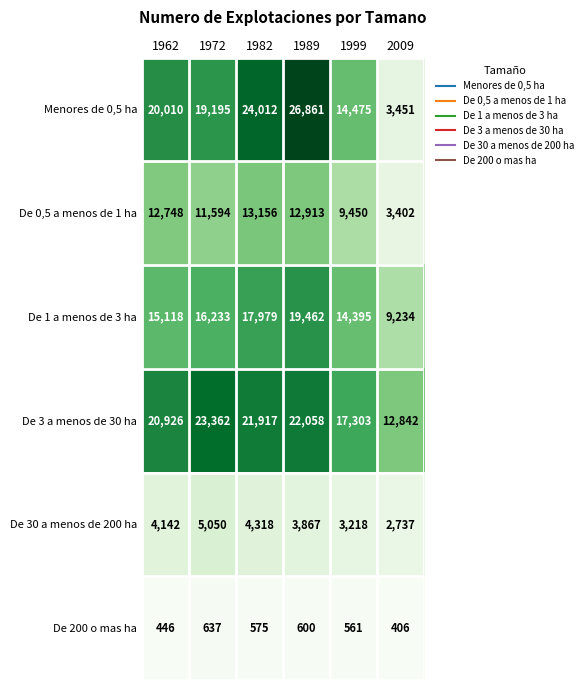

Is it true that De 3 a menos de 30 ha equals 21917 at 1982?

True